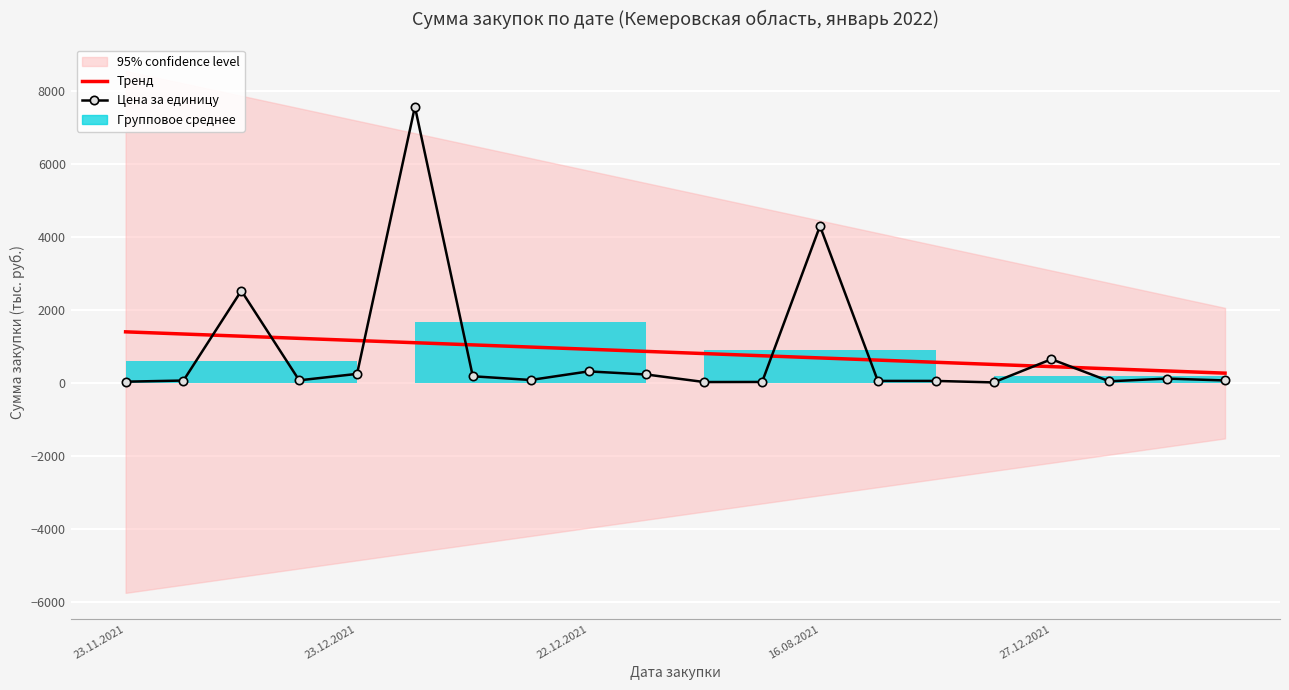

Which category has the lowest value in the Цена за единицу series?

15